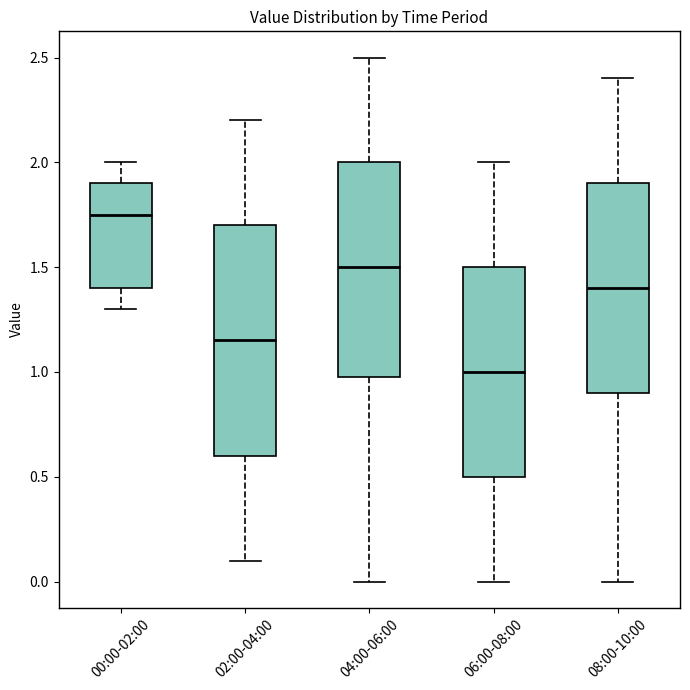

Reading left to right, transcribe this box plot: for each box, give where its median line is, the range the box spans, and where its two whiskers end, as read against the y-axis. The values are not printed on the chart, so give them approximately, as read against the axis.

00:00-02:00: median 1.75, box 1.40 to 1.90, whiskers 1.30 to 2.00
02:00-04:00: median 1.15, box 0.60 to 1.70, whiskers 0.10 to 2.20
04:00-06:00: median 1.50, box 1.00 to 2.00, whiskers 0.00 to 2.50
06:00-08:00: median 1.00, box 0.50 to 1.50, whiskers 0.00 to 2.00
08:00-10:00: median 1.40, box 0.90 to 1.90, whiskers 0.00 to 2.40